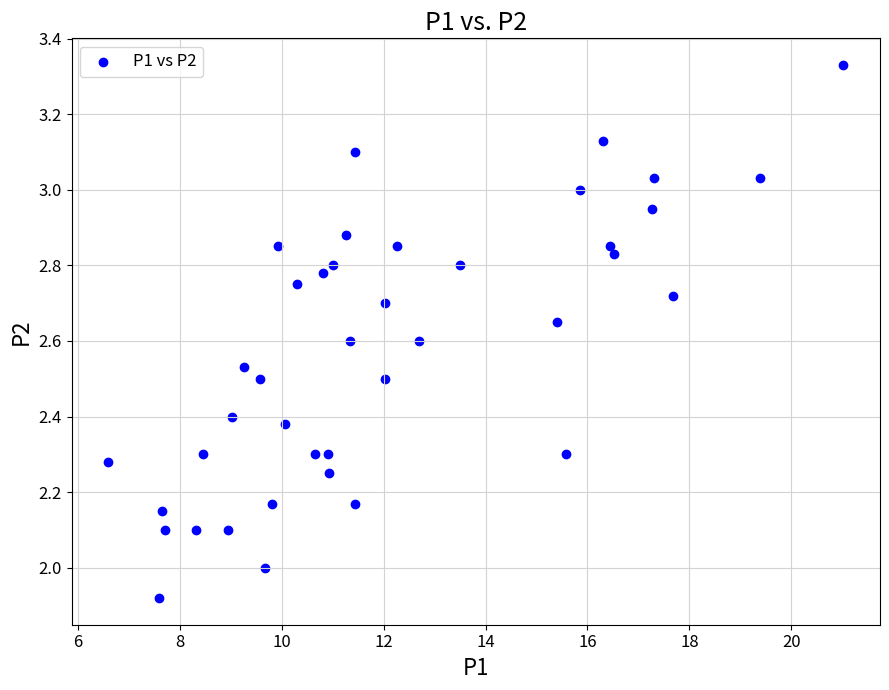

What is the range of Y values (max minus min)?

1.4